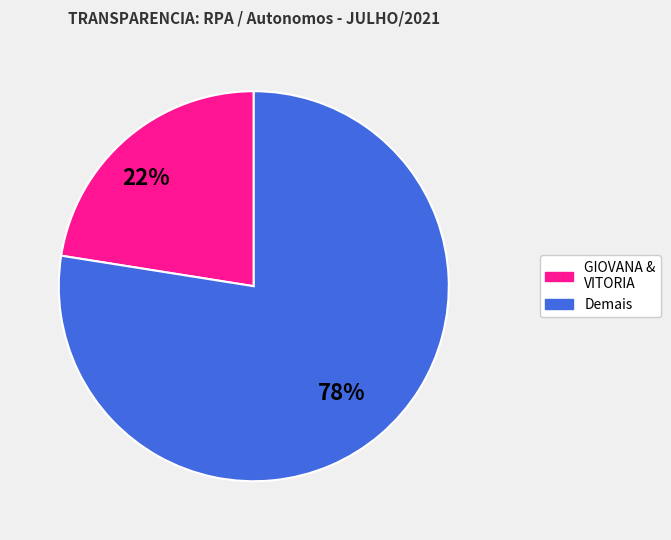

To the nearest percent, what is the average slice percentage?

50%